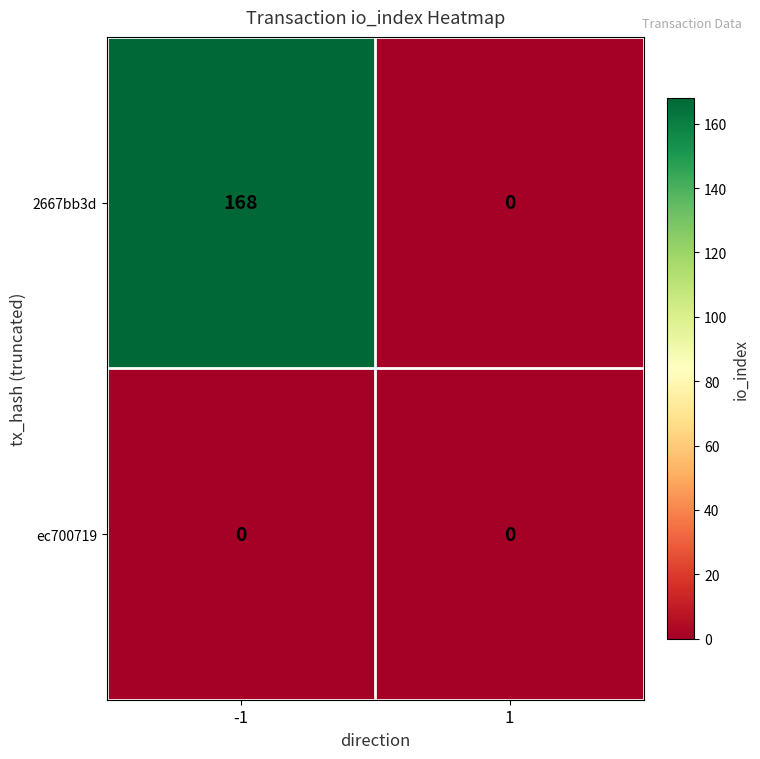

Reading left to right, what are all the values shown in this chart?

2667bb3d: 168	0
ec700719: 0	0